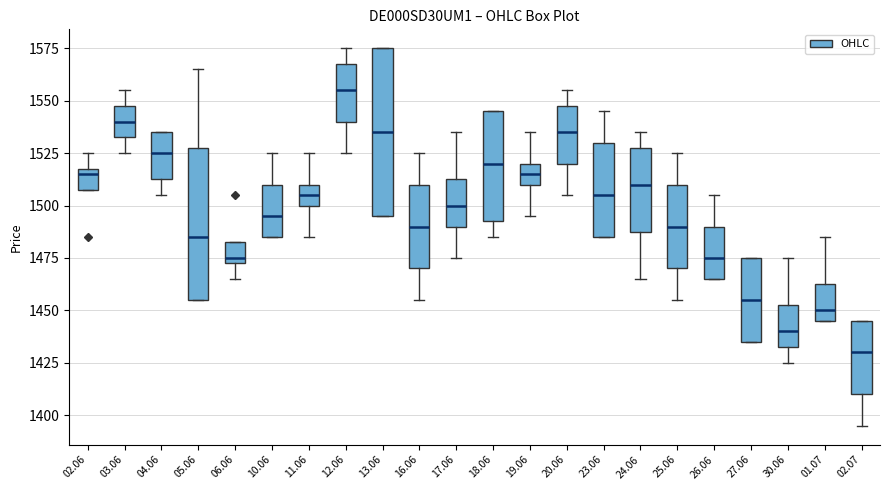

Where does the lower whisker of the box at x = 18.06 end on the y-axis? The values are not printed on the chart, so give them approximately, as read against the axis.

1485